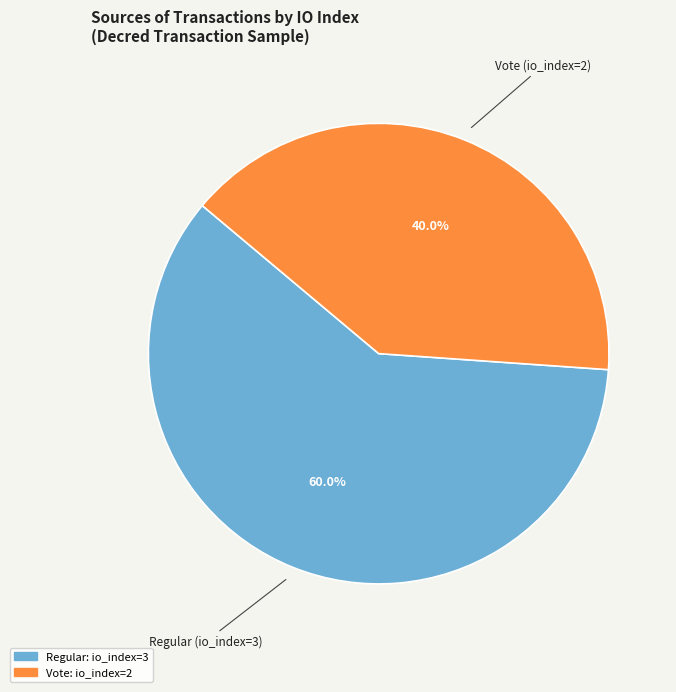

How many slices are in this pie chart?

2